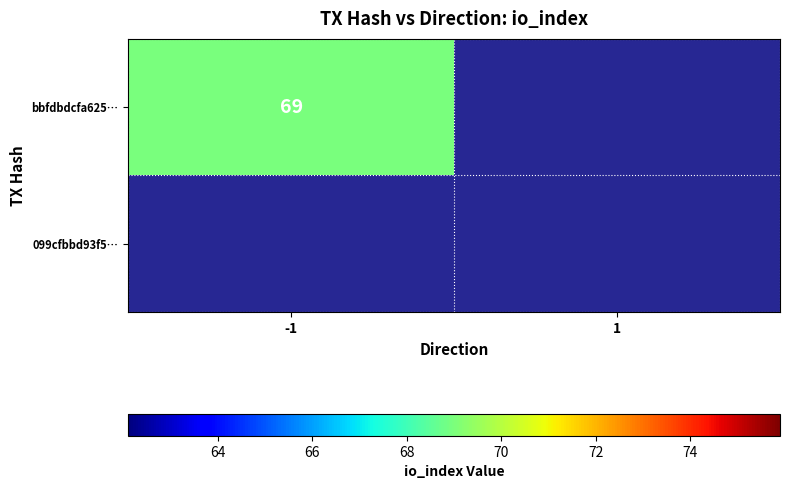

Rank the series at 1 from lowest to highest value.

bbfdbdcfa625346659c4db181b64ea0d2a56319, 099cfbbd93f5d37c89314f34c6702e6bd8b5440